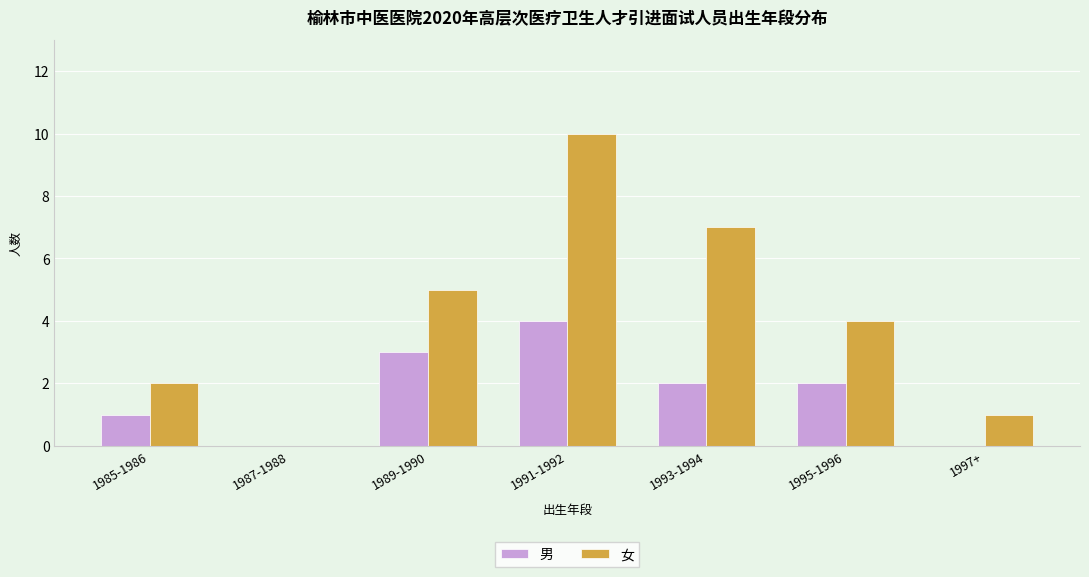

Reading right to left, transcribe all the data shown in this chart.

男: 0	2	2	4	3	0	1
女: 1	4	7	10	5	0	2